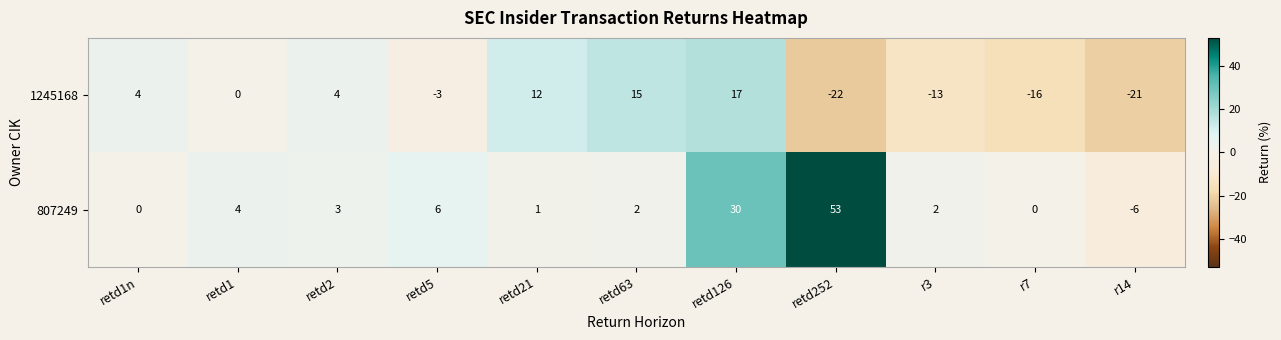

At which label does 807249 first exceed 2?

retd1